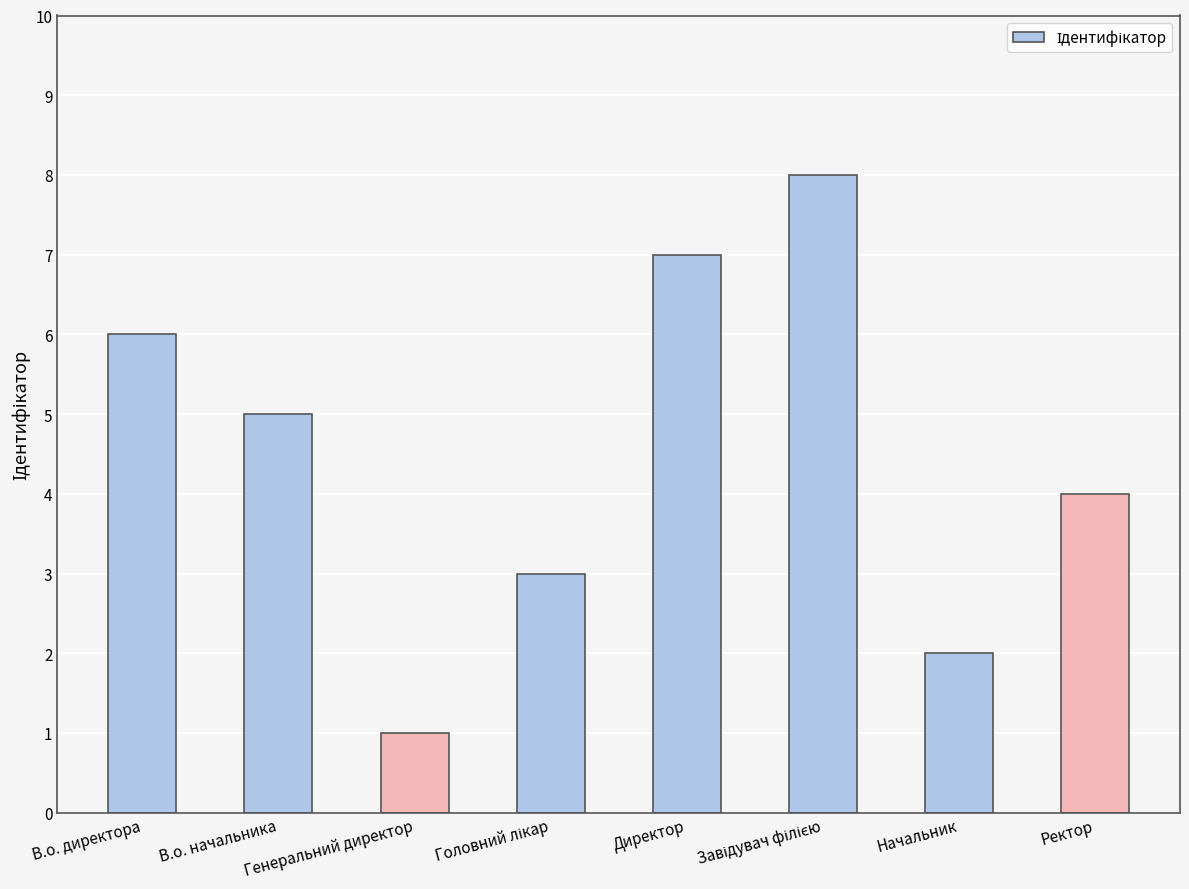

What is the difference between the maximum and minimum values?

7